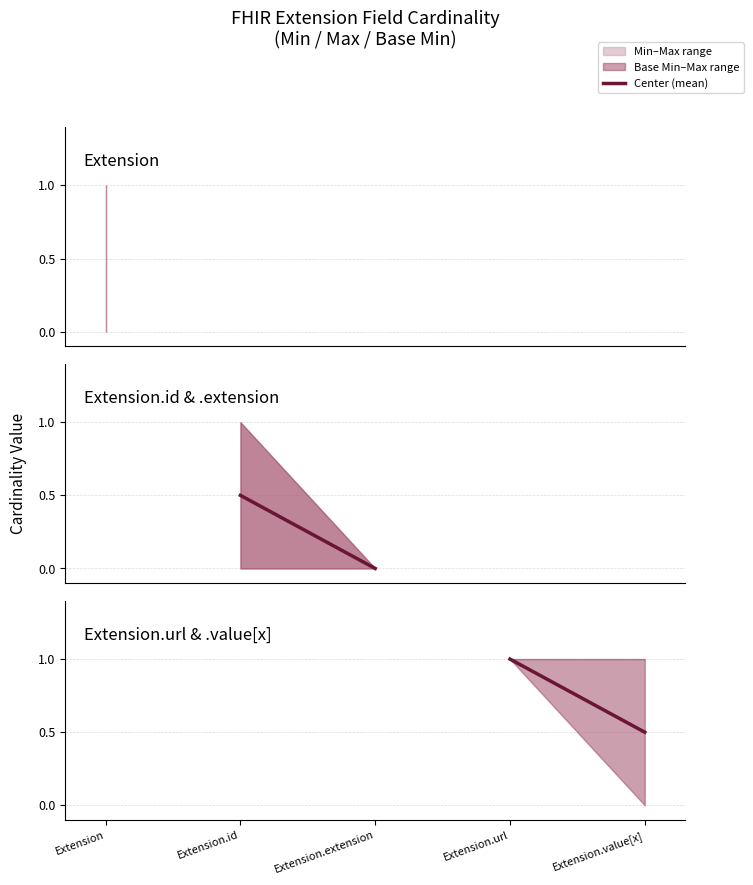

Count the values in the range 0 to 1.

2